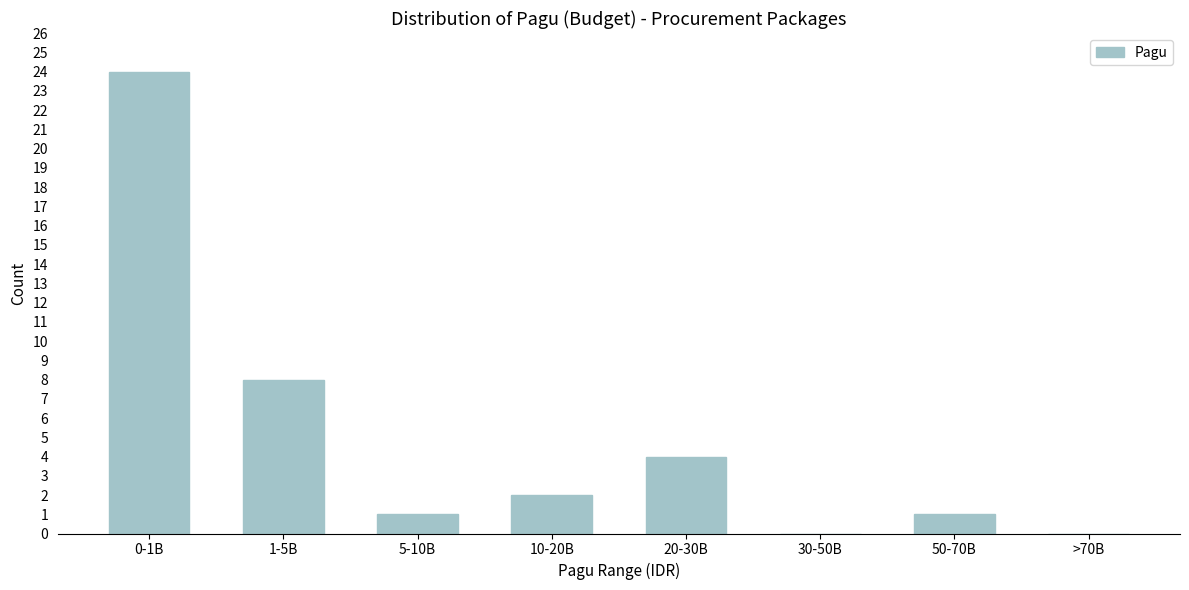

Reading right to left, what are all the values shown in this chart?

>70B=0	50-70B=1	30-50B=0	20-30B=4	10-20B=2	5-10B=1	1-5B=8	0-1B=24